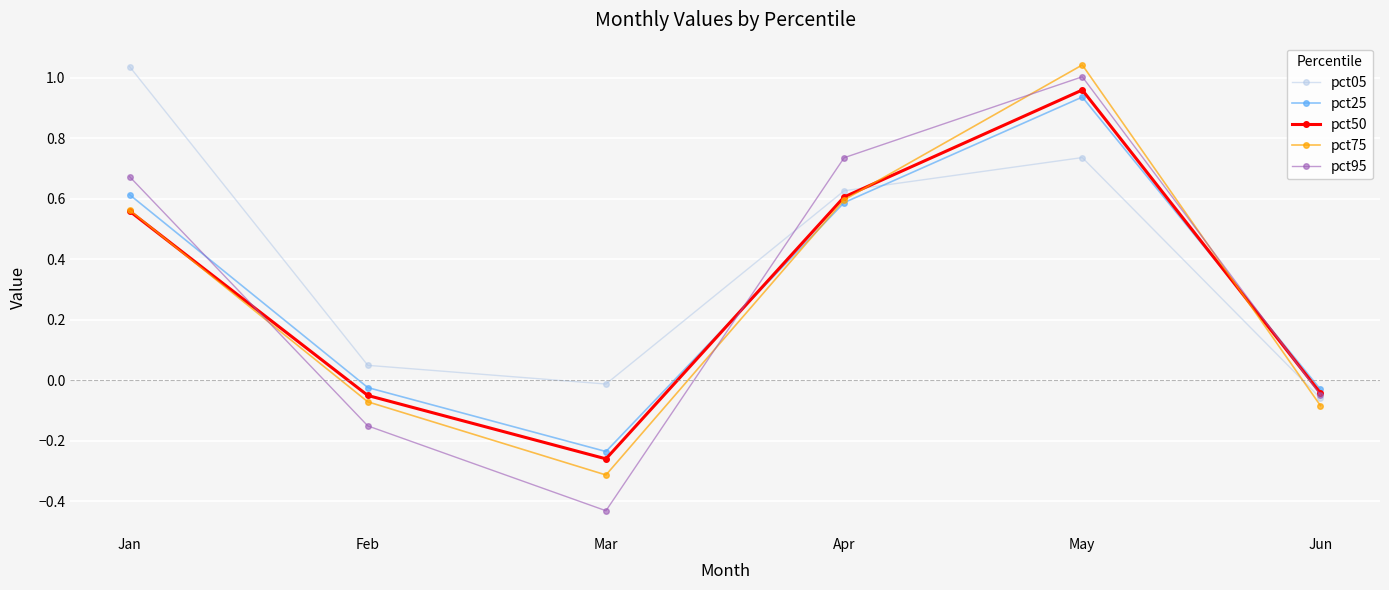

At which category does the chart reach its minimum across all series?

Mar